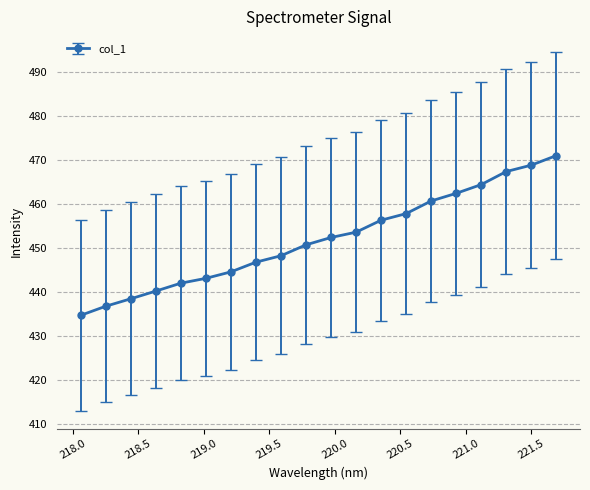

What is the difference between the second highest and second lowest values?

32.1